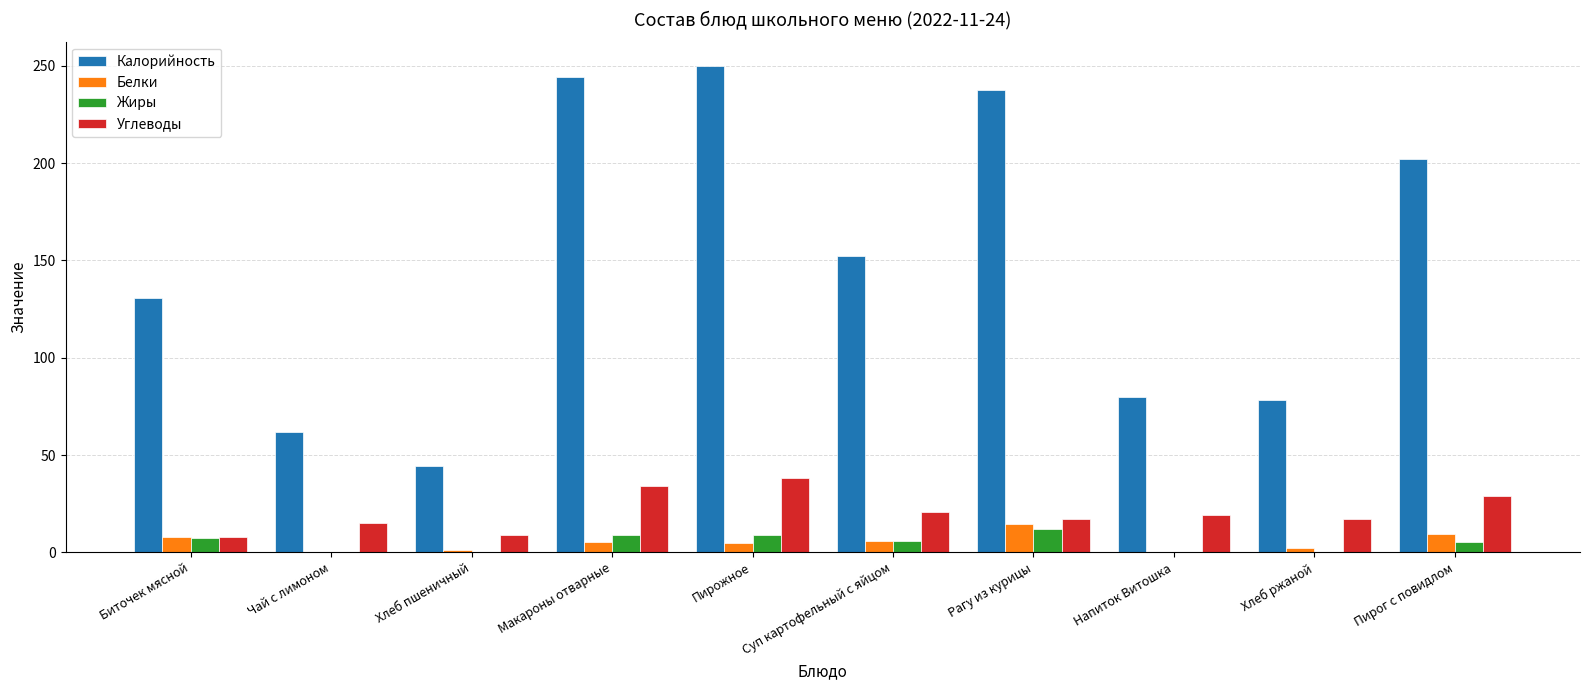

What is the approximate value of Углеводы at Напиток Витошка?

19.0